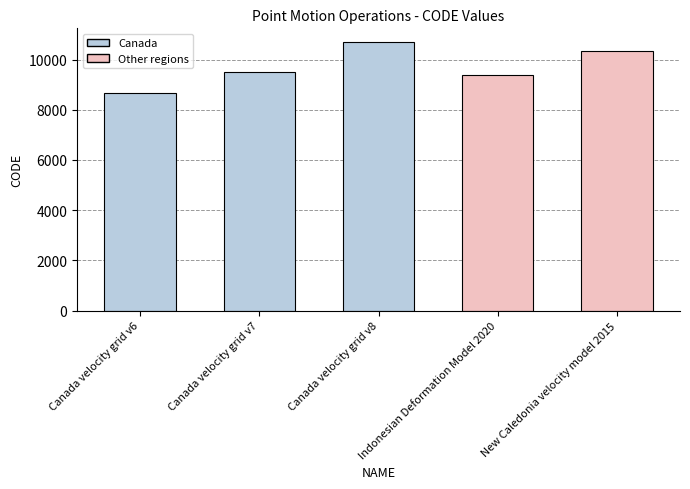

Is it true that the value at Indonesian Deformation Model 2020 is 14005?

False